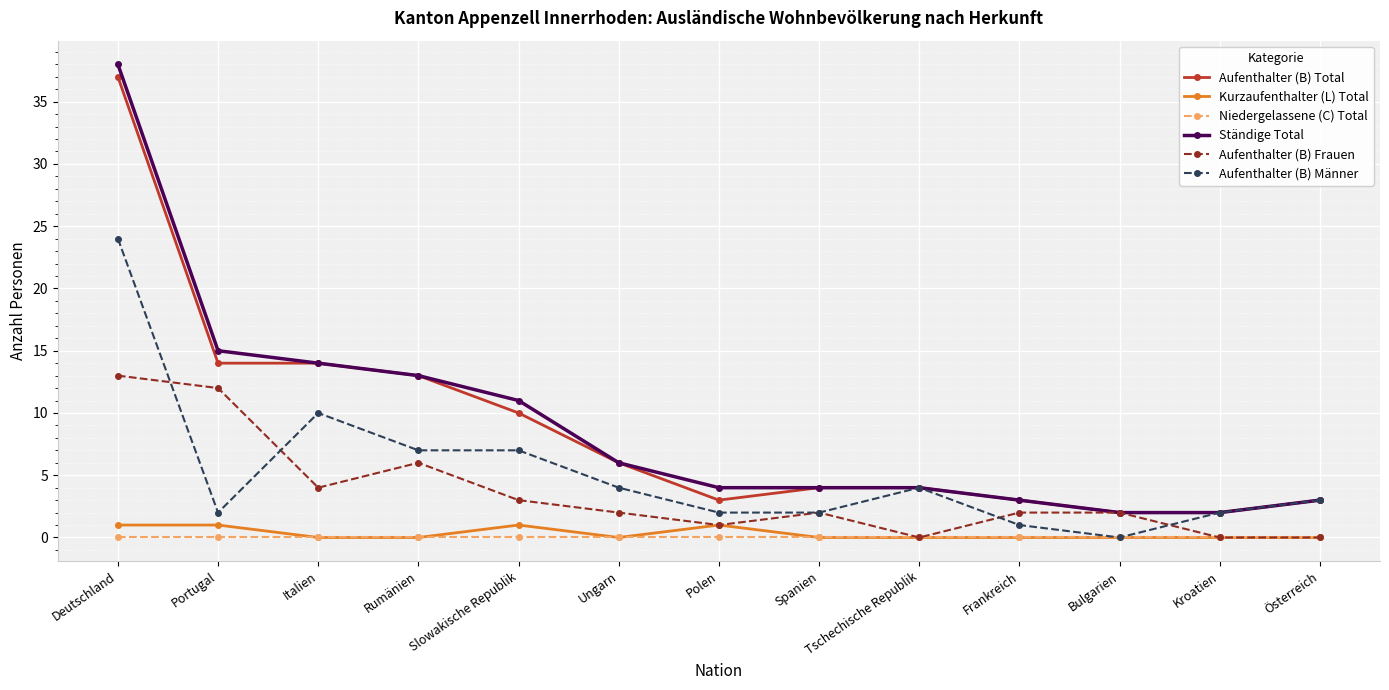

What is the spread (max minus min) of values at Deutschland?

38